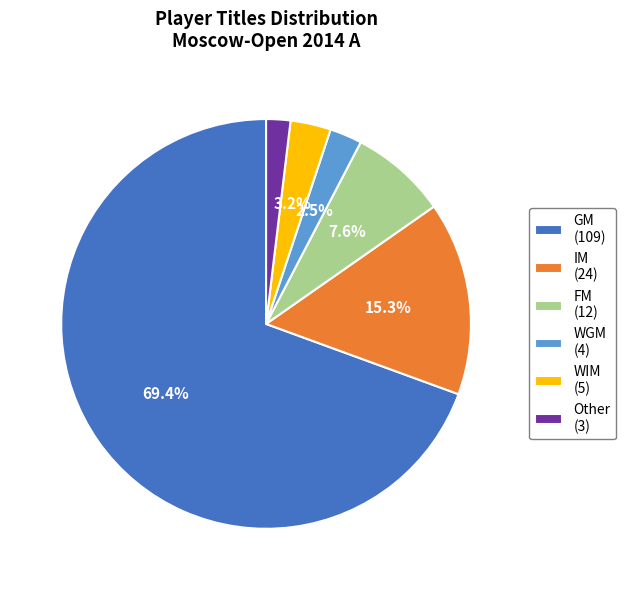

Is the sum of WGM (4) and GM (109) greater than half?

Yes